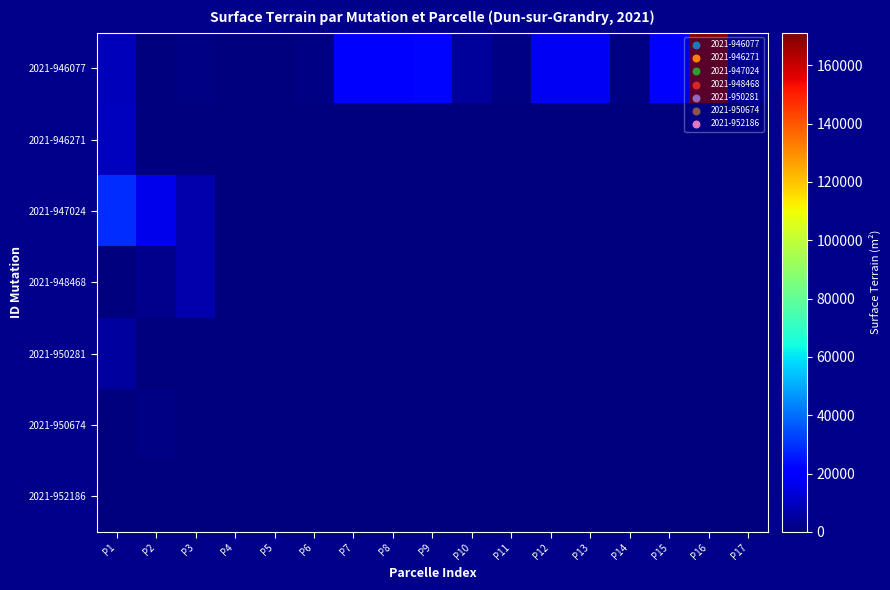

What is the greatest value displayed?

171187